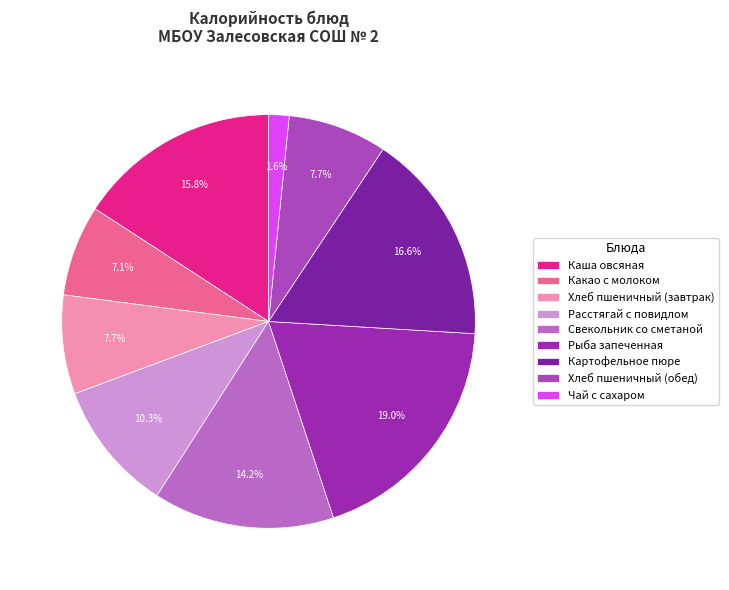

How many segments does this pie chart have?

9